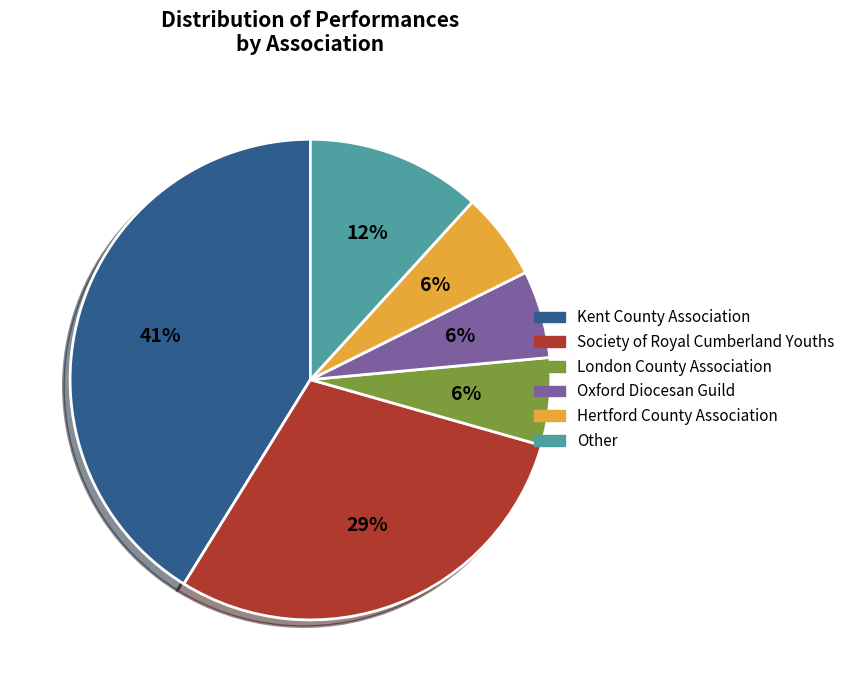

Which category has the biggest portion of the pie?

Kent County Association